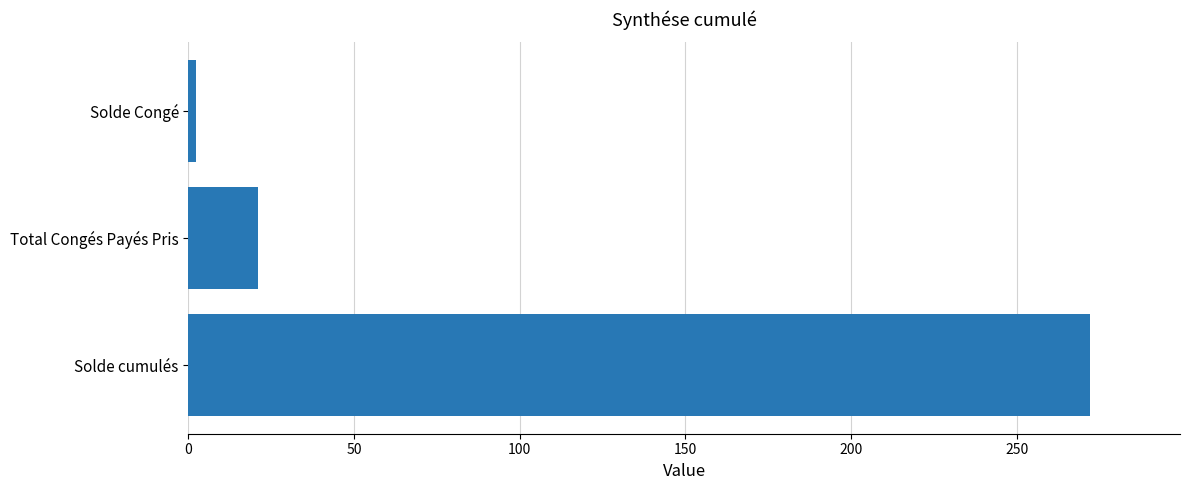

What is the smallest value displayed?

2.3